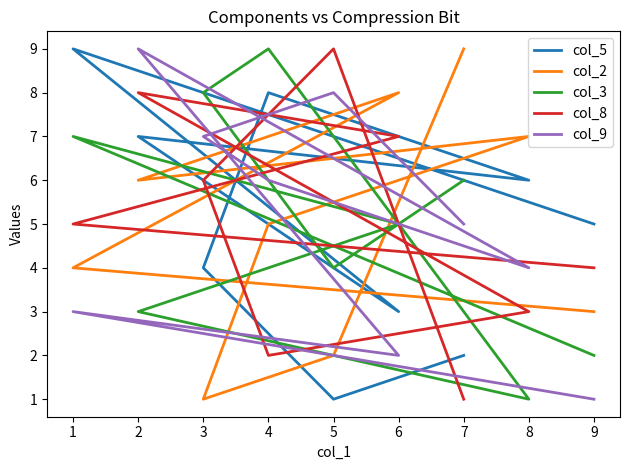

List the series in order of their peak value, highest first.

col_5, col_2, col_3, col_8, col_9